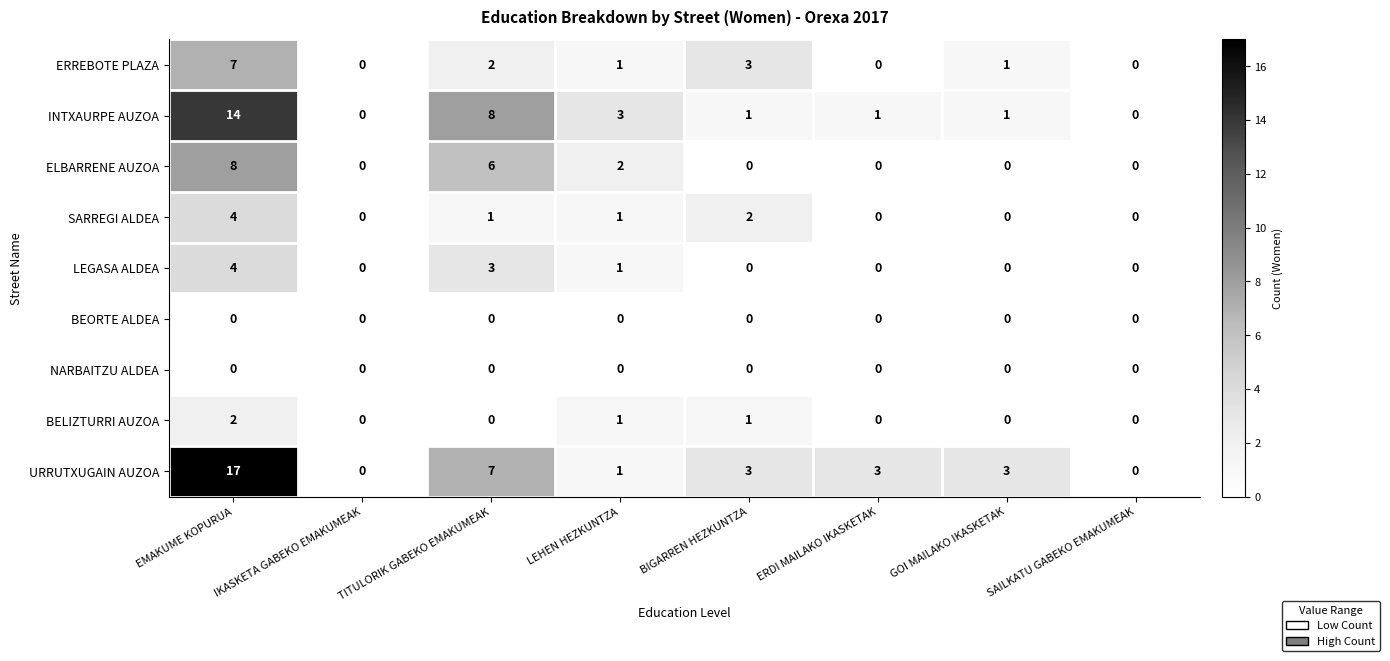

At which category is the sum across all series the highest?

EMAKUME KOPURUA